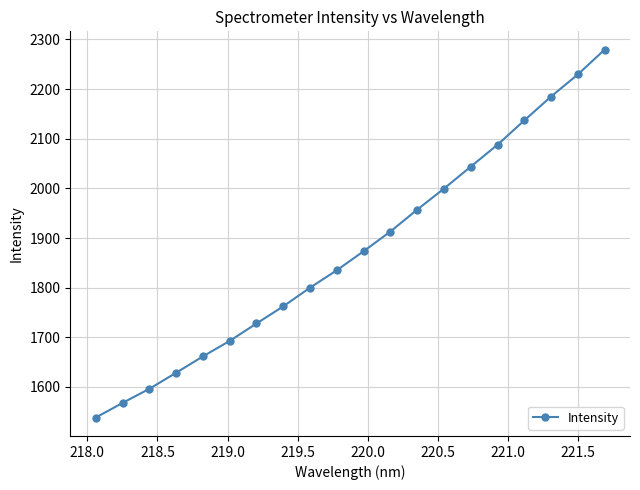

True or false: there are more than 2 points higher than both neighbors.

False